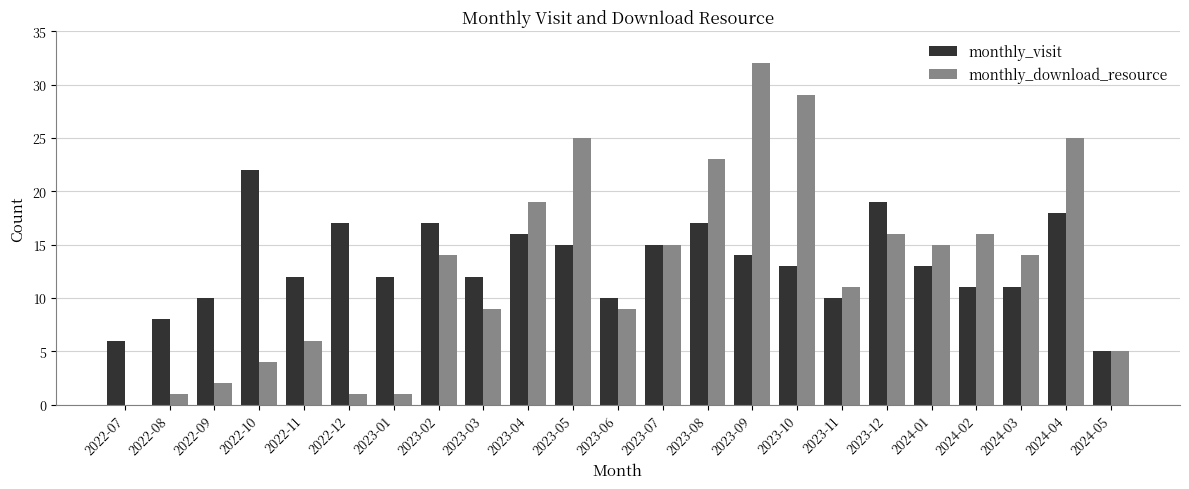

At which category is the sum across all series the highest?

2023-09